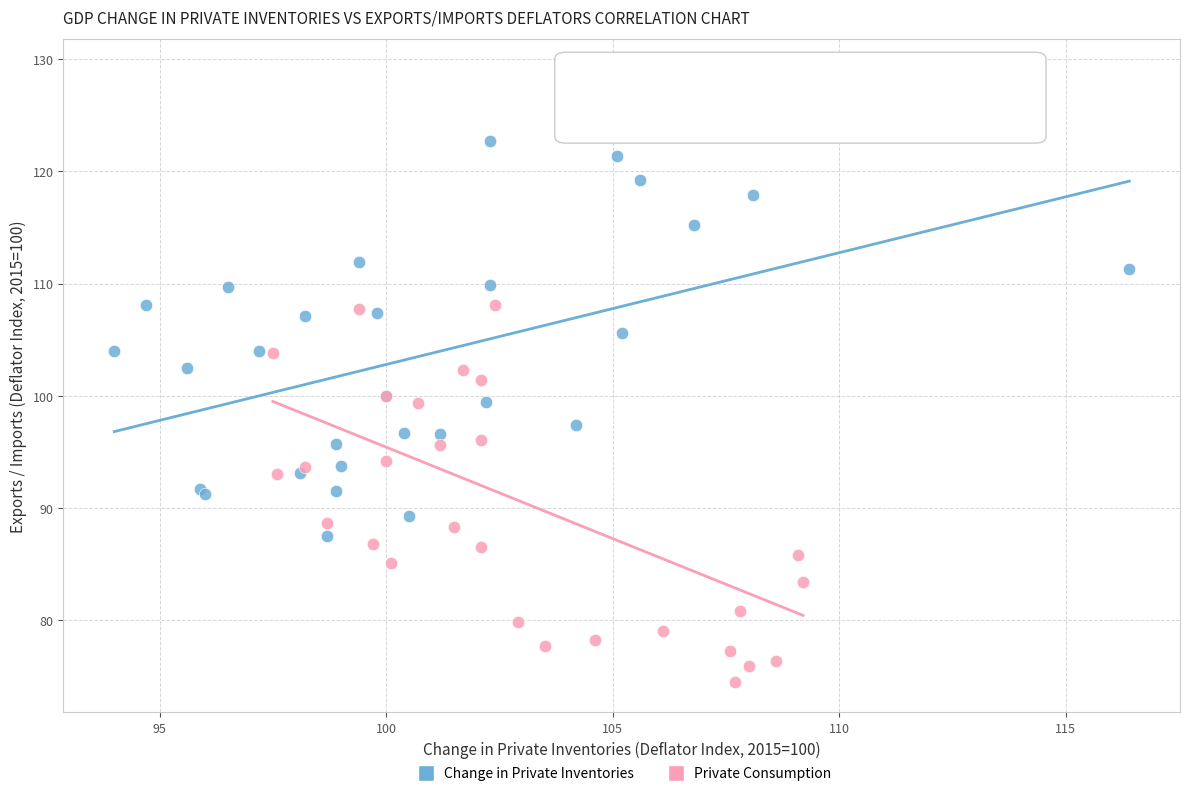

Which series contains the lowest Y value?

Private Consumption